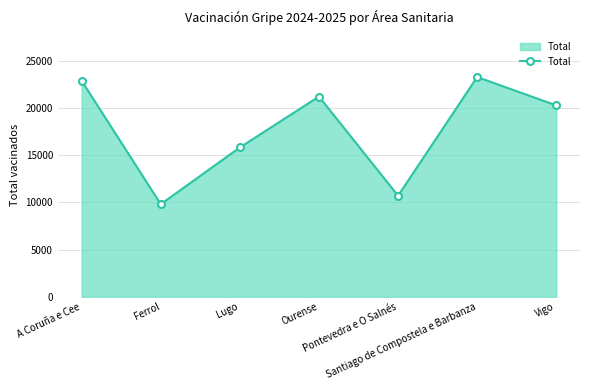

Reading left to right, transcribe all the data shown in this chart.

A Coruña e Cee=22867	Ferrol=9805	Lugo=15812	Ourense=21203	Pontevedra e O Salnés=10698	Santiago de Compostela e Barbanza=23268	Vigo=20266